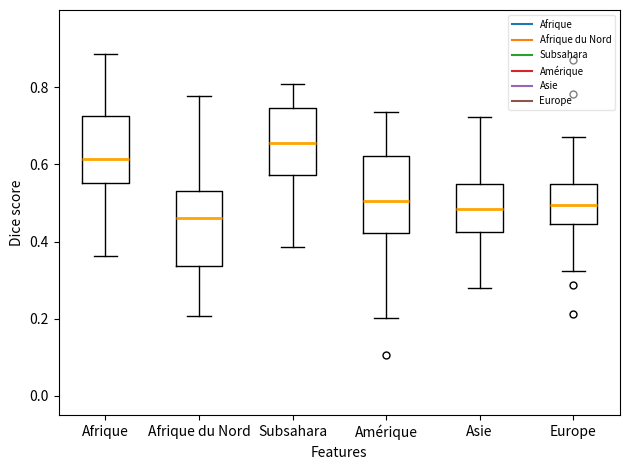

Which box's median line is the highest?

Subsahara